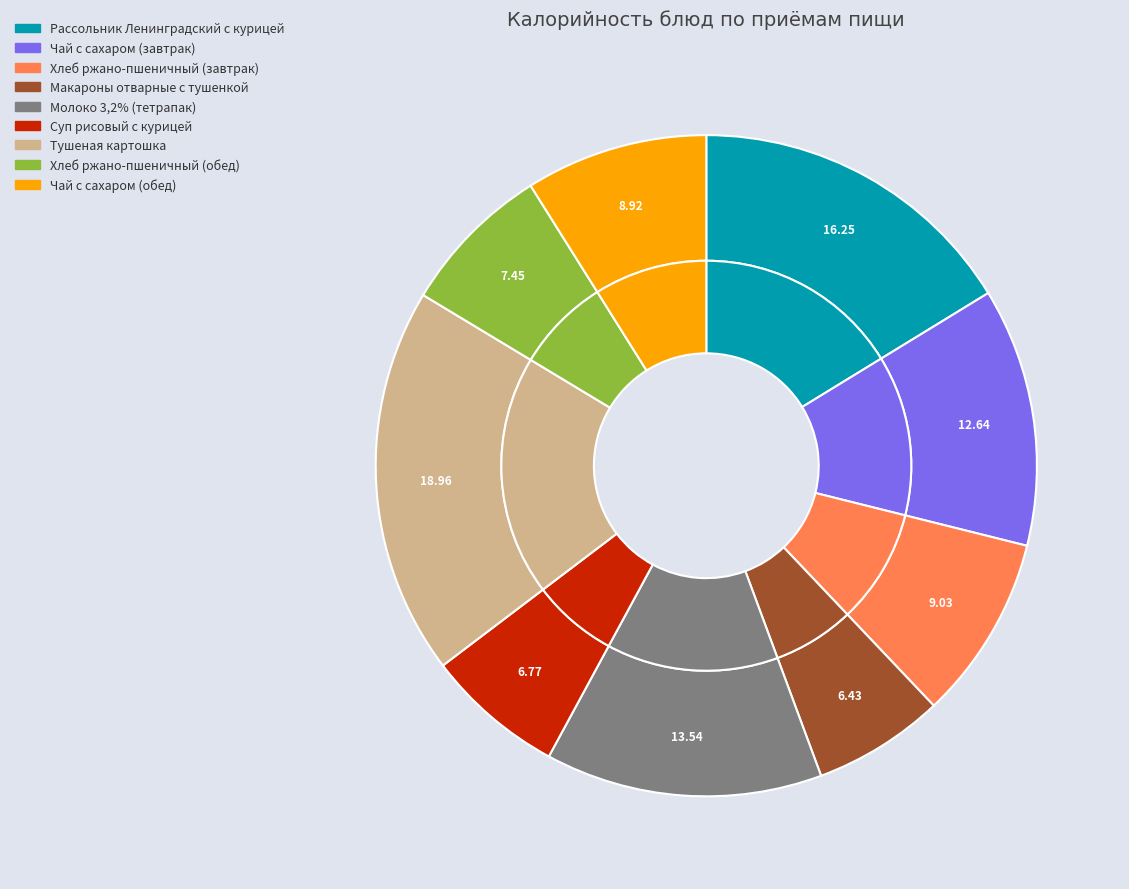

Does any single category account for the majority?

No